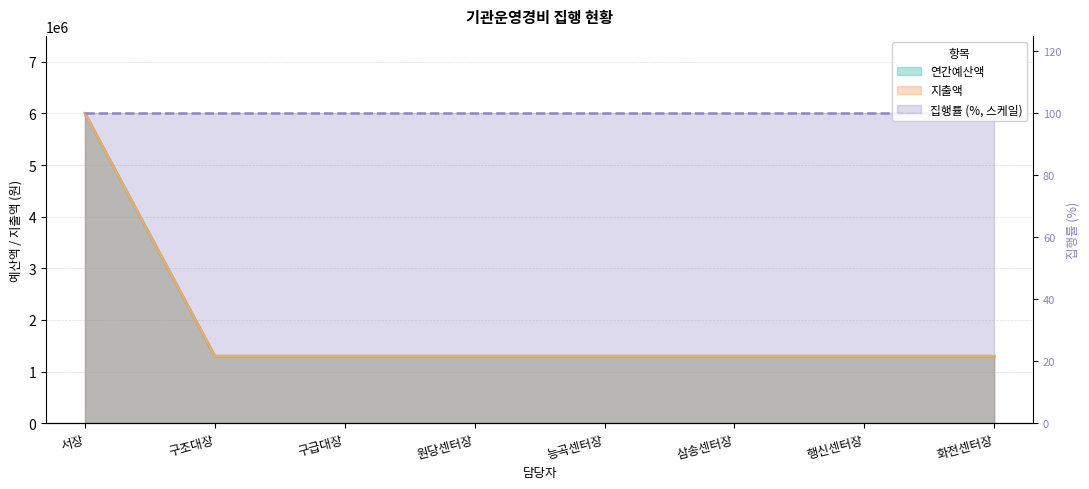

At which category is the sum across all series the highest?

서장